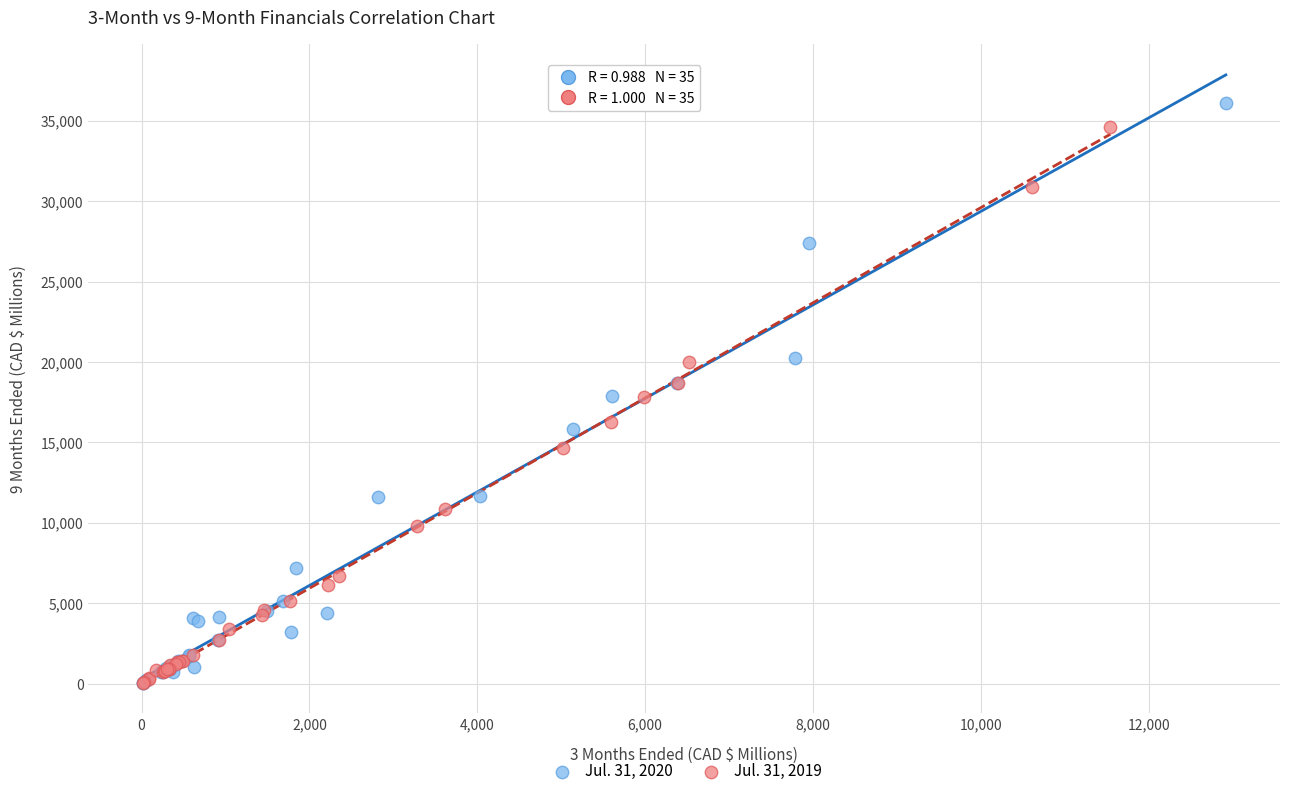

Which series has the largest Y range (max minus min)?

Jul. 31, 2020